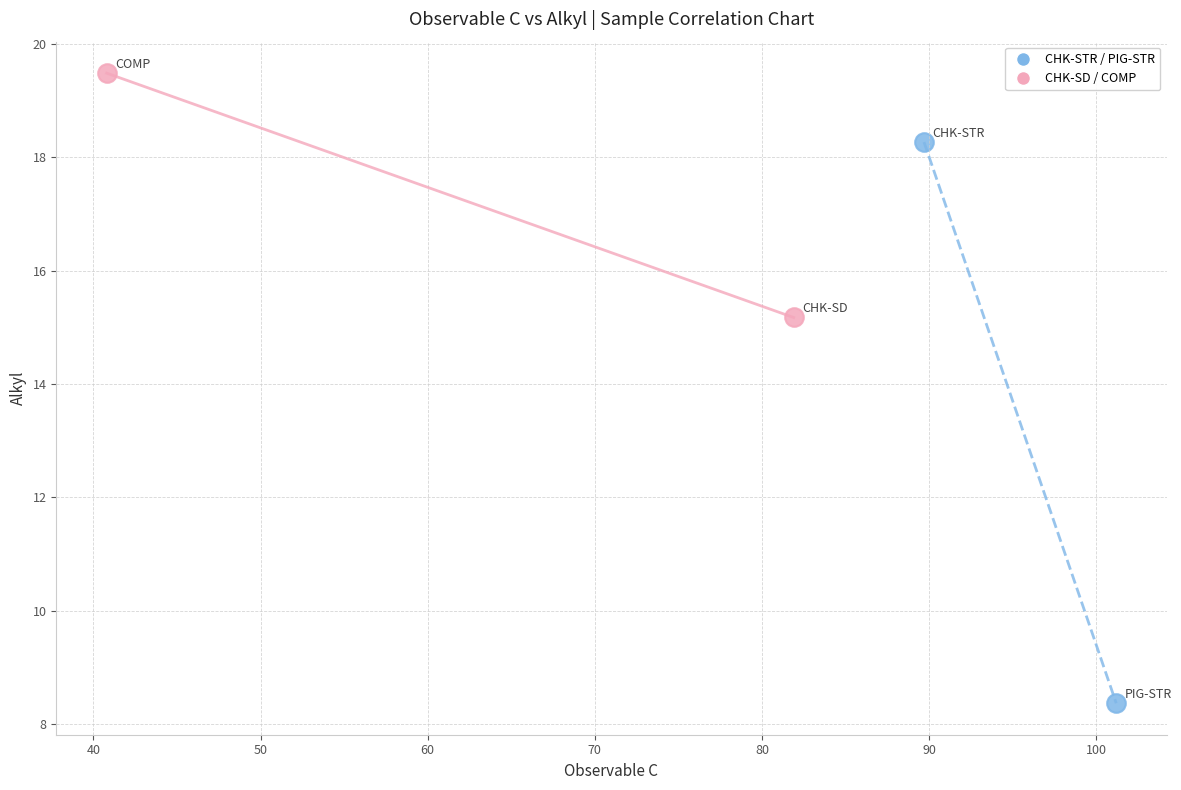

Which series contains the lowest Y value?

CHK-STR / PIG-STR